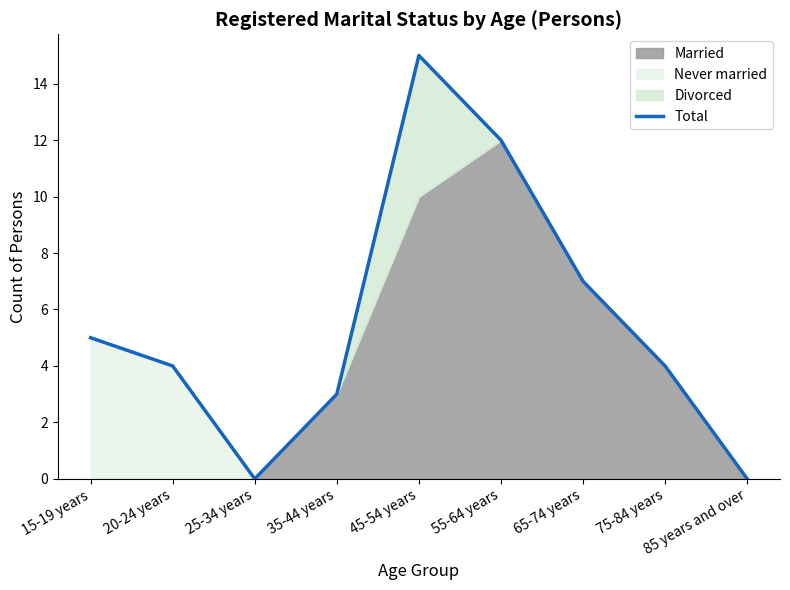

What is the change in value from 45-54 years to 65-74 years?

-8